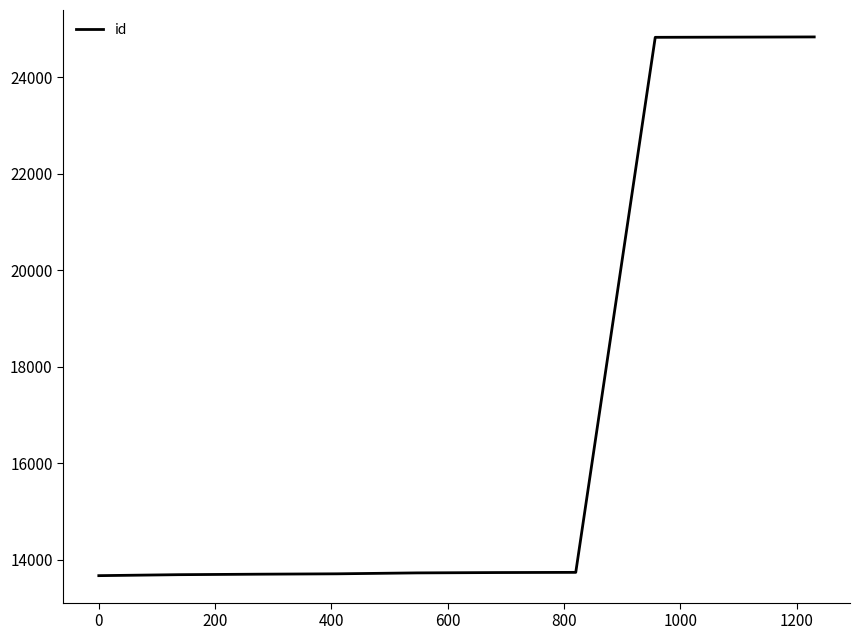

What is the difference between the maximum and minimum values?

11155